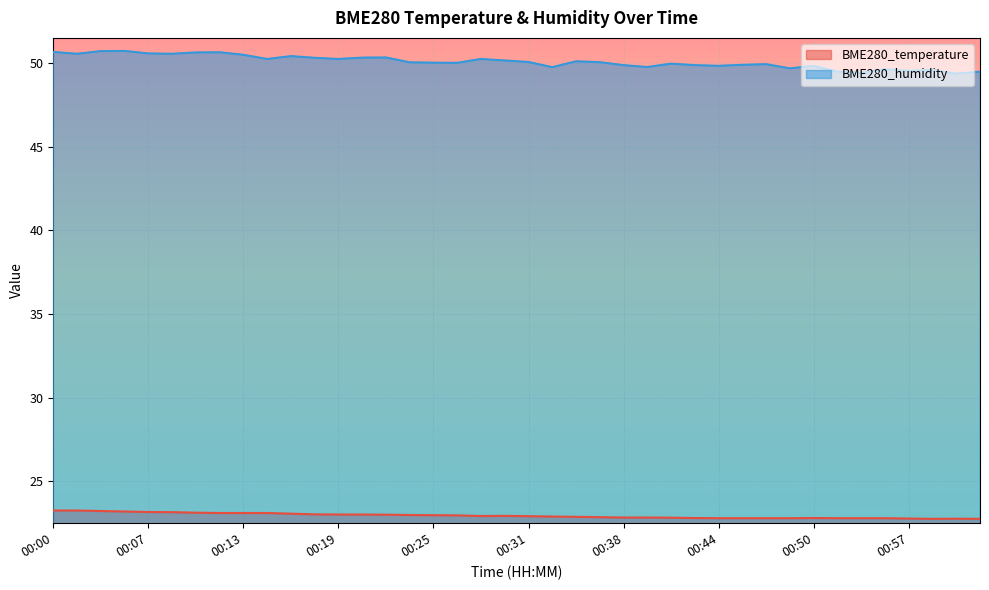

What is the difference between the highest and lowest values at 00:04?

27.5